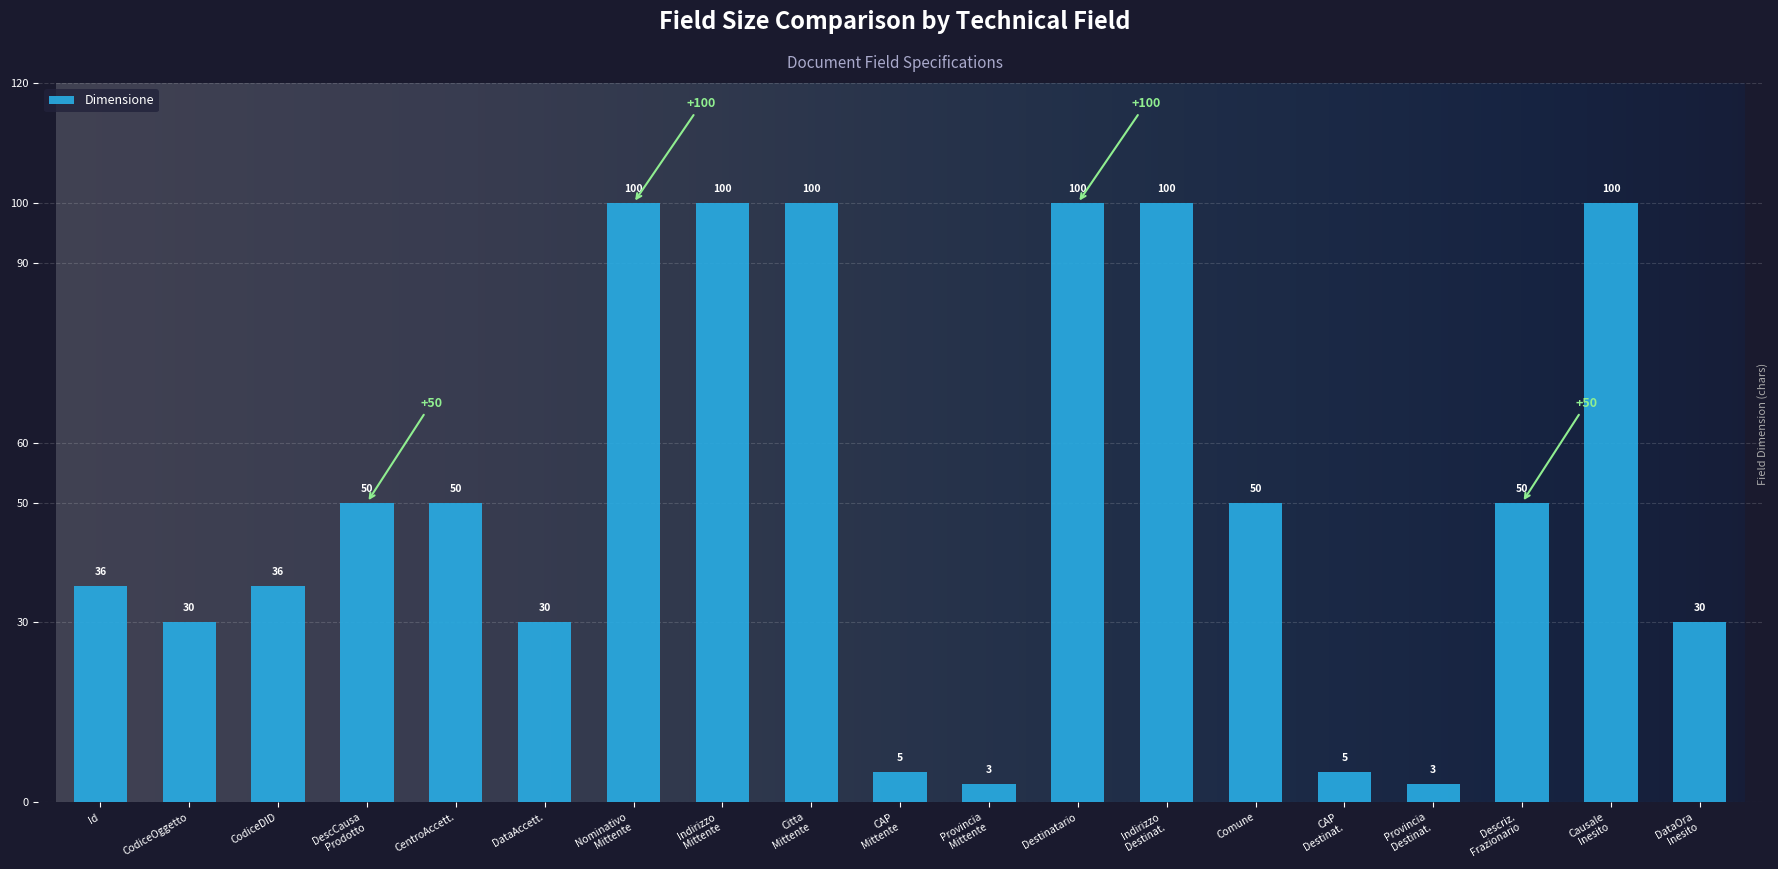

The chart shows a value of 44 at CodiceOggetto. True or false?

False